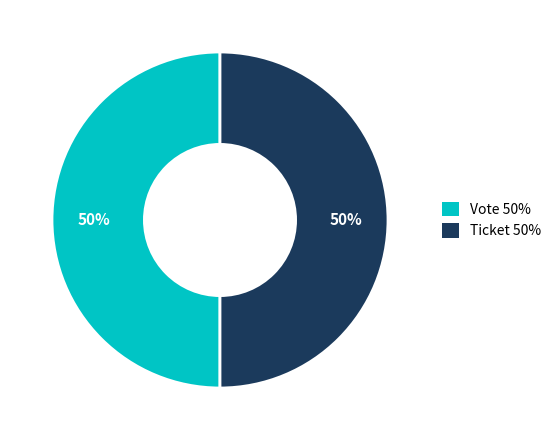

What is the ratio of the value at Ticket to the value at Vote?

1.0